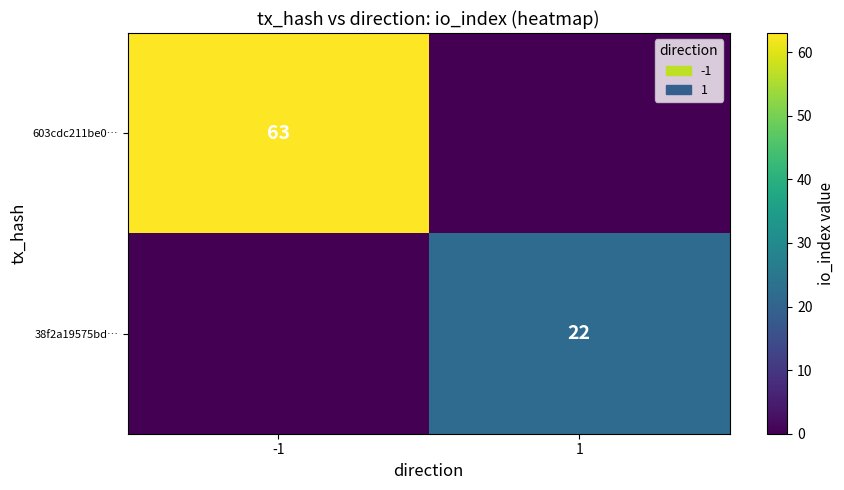

True or false: 603cdc211be0… has a value of 26 at -1.

False